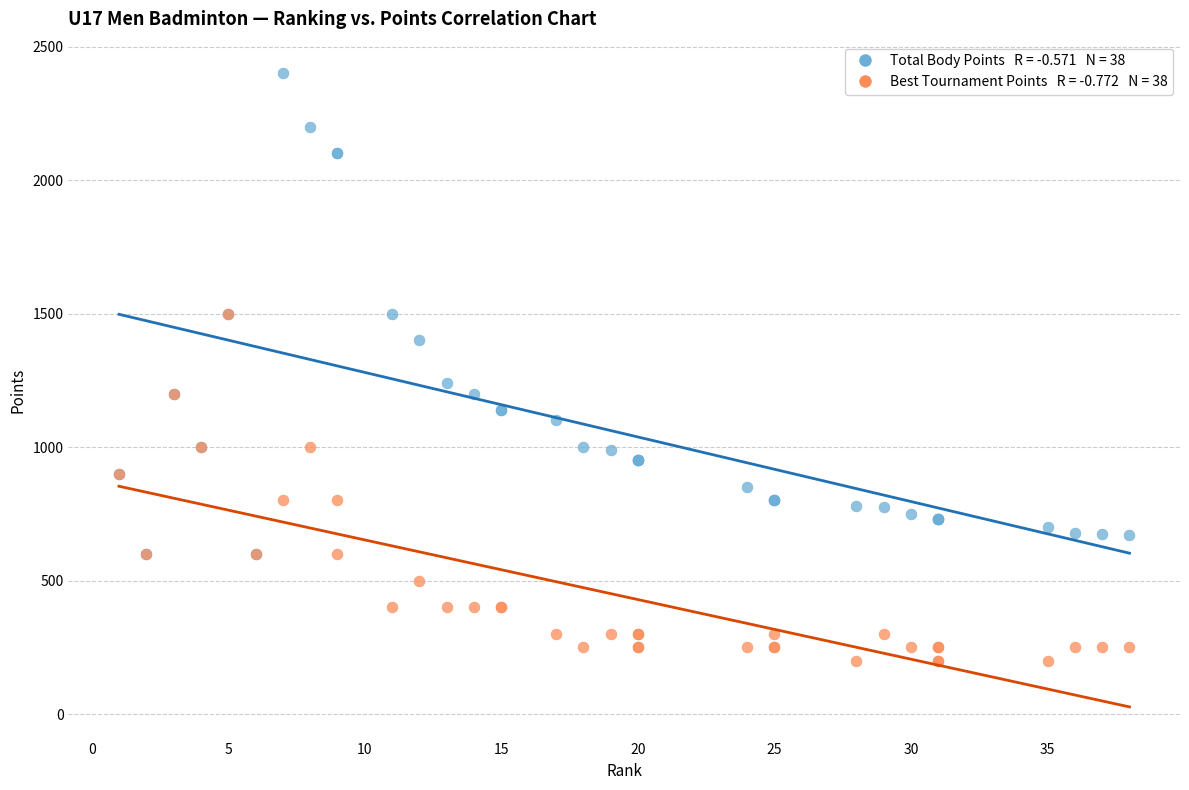

Across all series, what Y value is closest to 1300?

1240